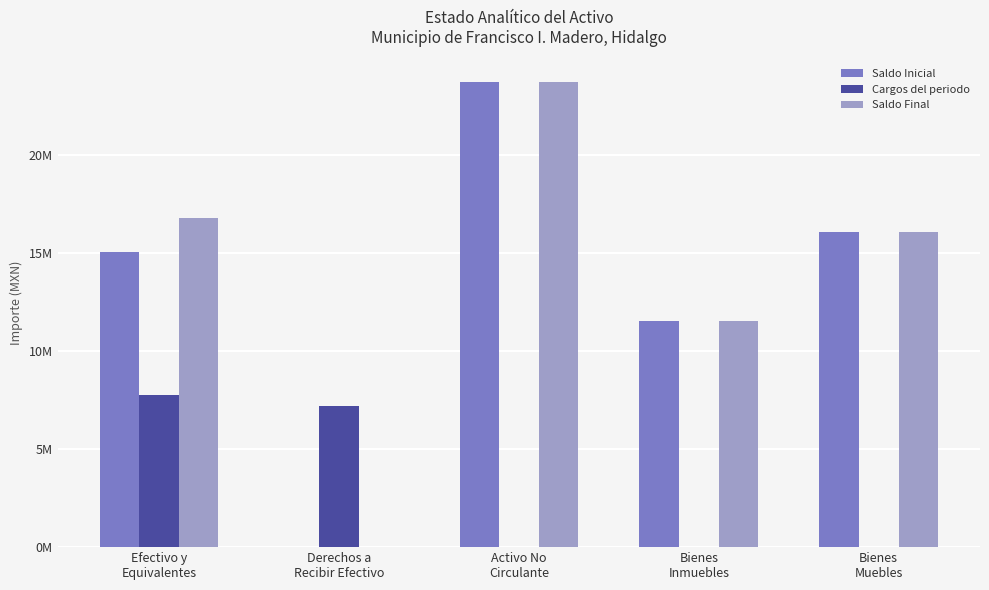

What position from the left is Efectivo y
Equivalentes?

1